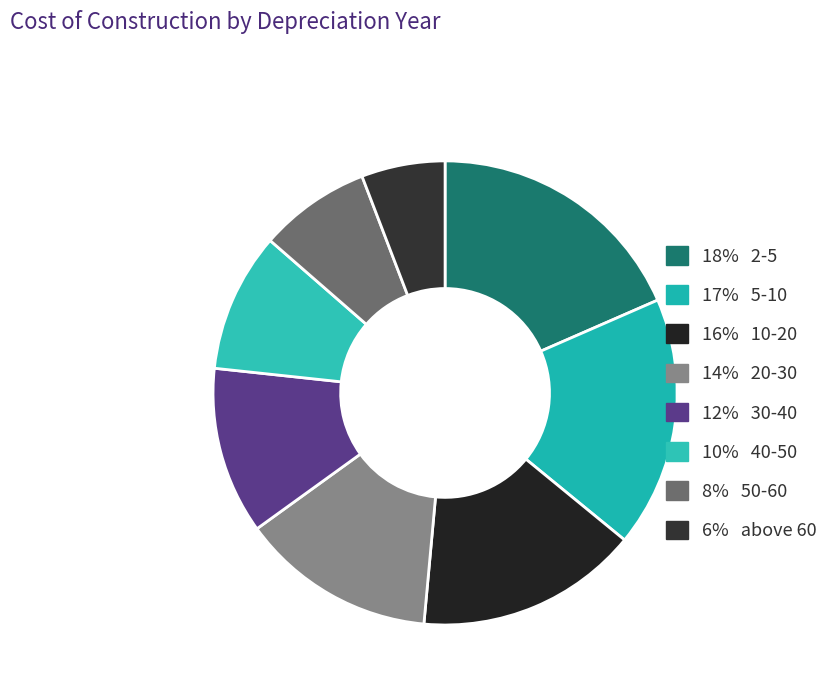

How many segments does this pie chart have?

8